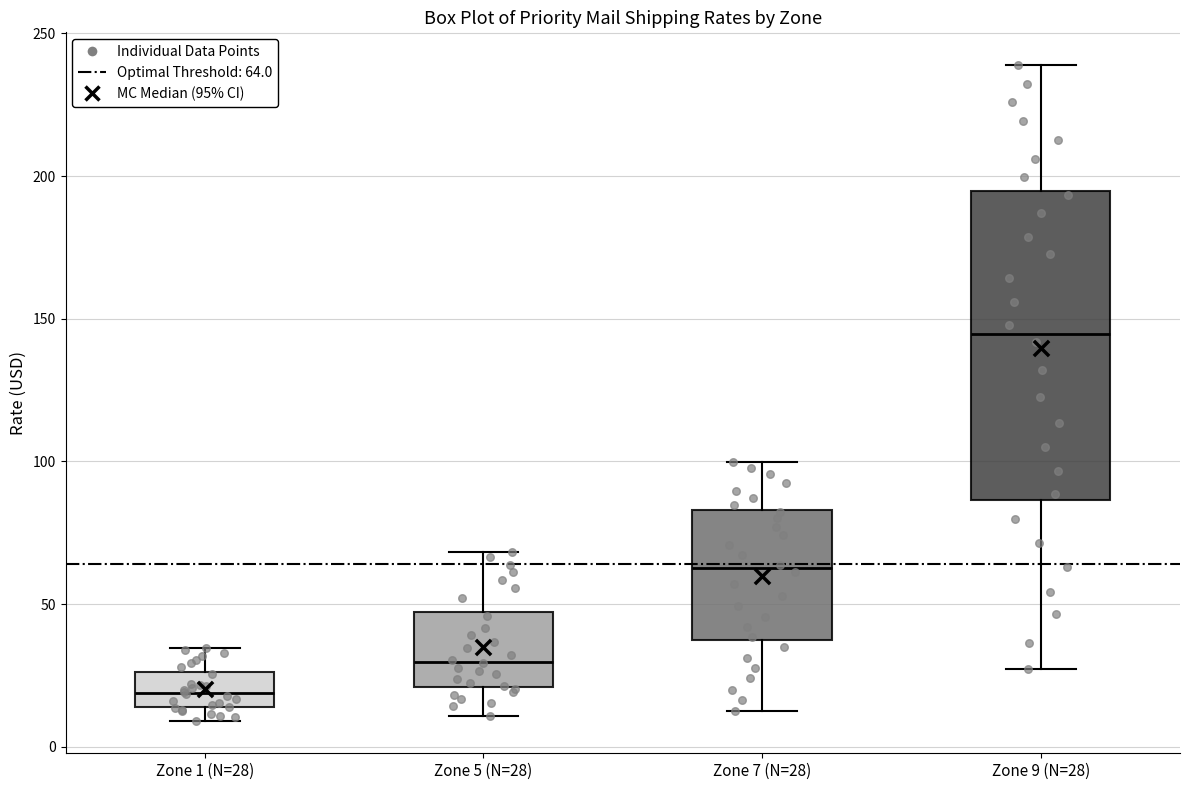

Comparing the boxes themselves (not the whiskers), which one is the tallest?

Zone 9 (N=28)